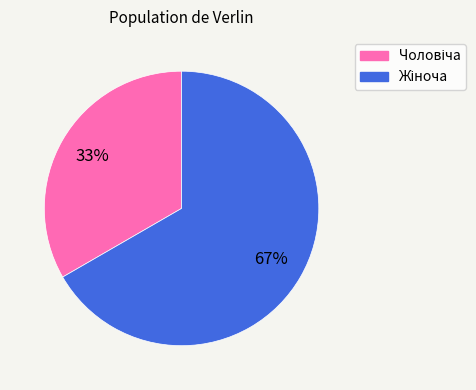

To the nearest percent, what is the average slice percentage?

50%